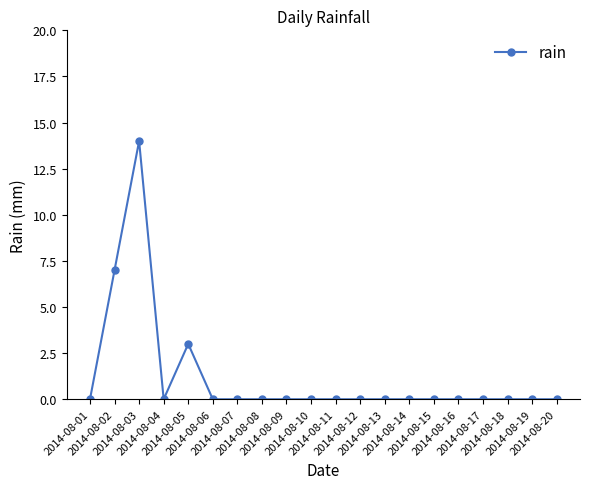

How many series are shown in this chart?

1